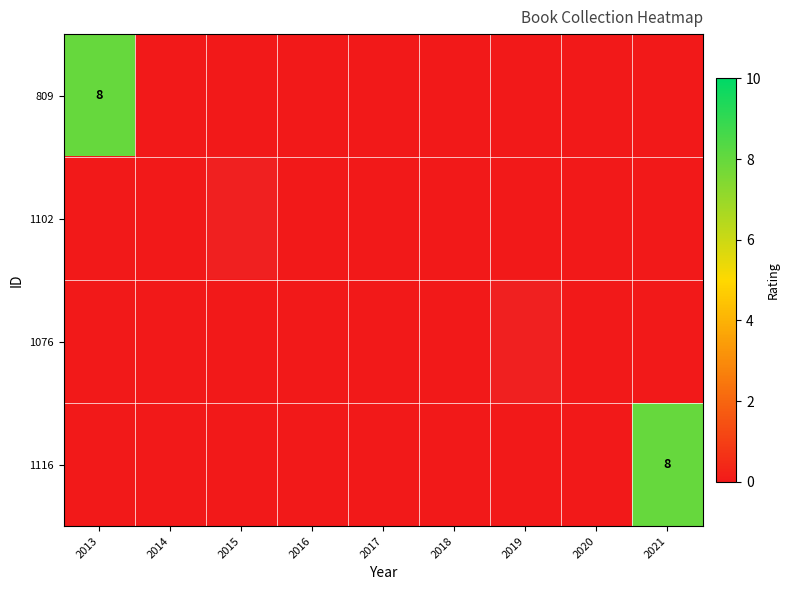

The value of 1116 at 2018 is 0.0. True or false?

True